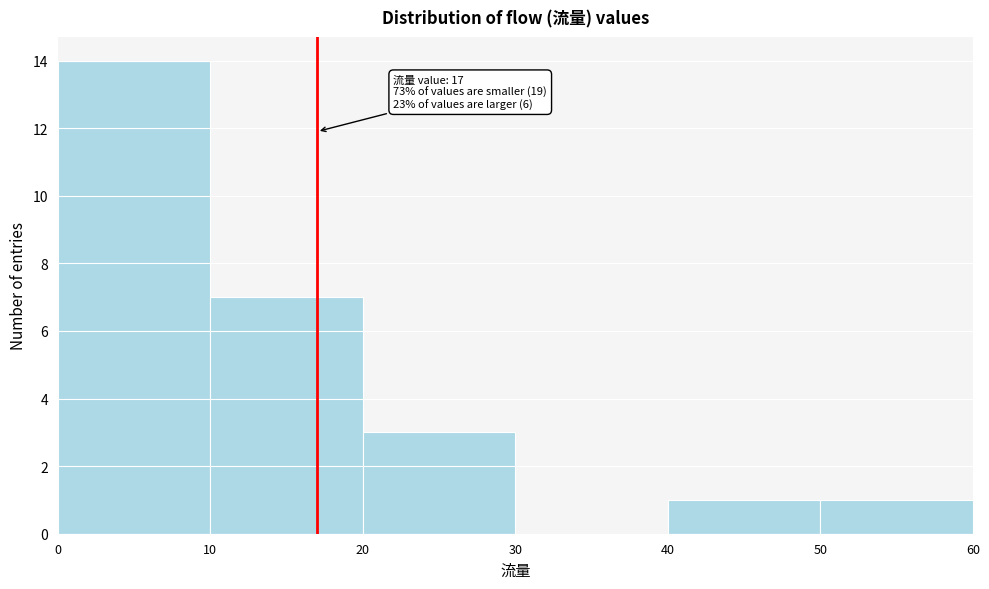

Which range on the x-axis has the tallest bar?

0 to 10